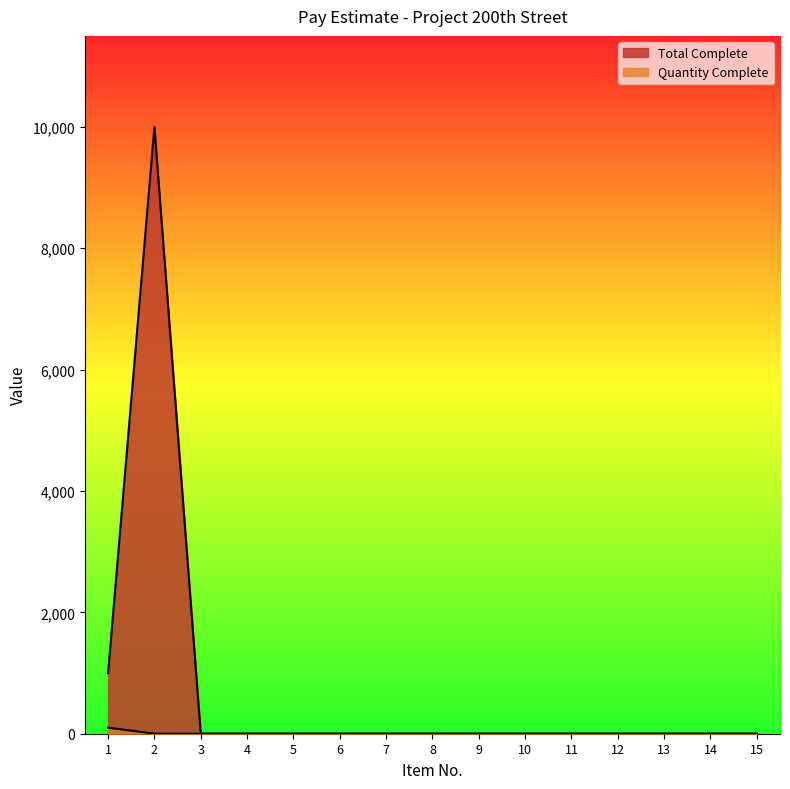

List the series in order of their peak value, lowest first.

Quantity Complete, Total Complete